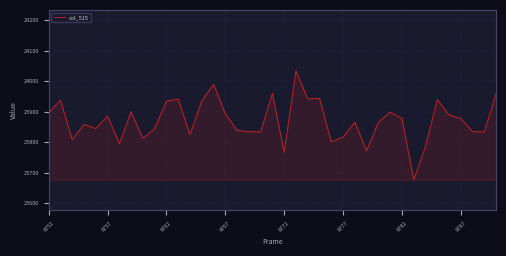

What is the greatest value displayed?

24034